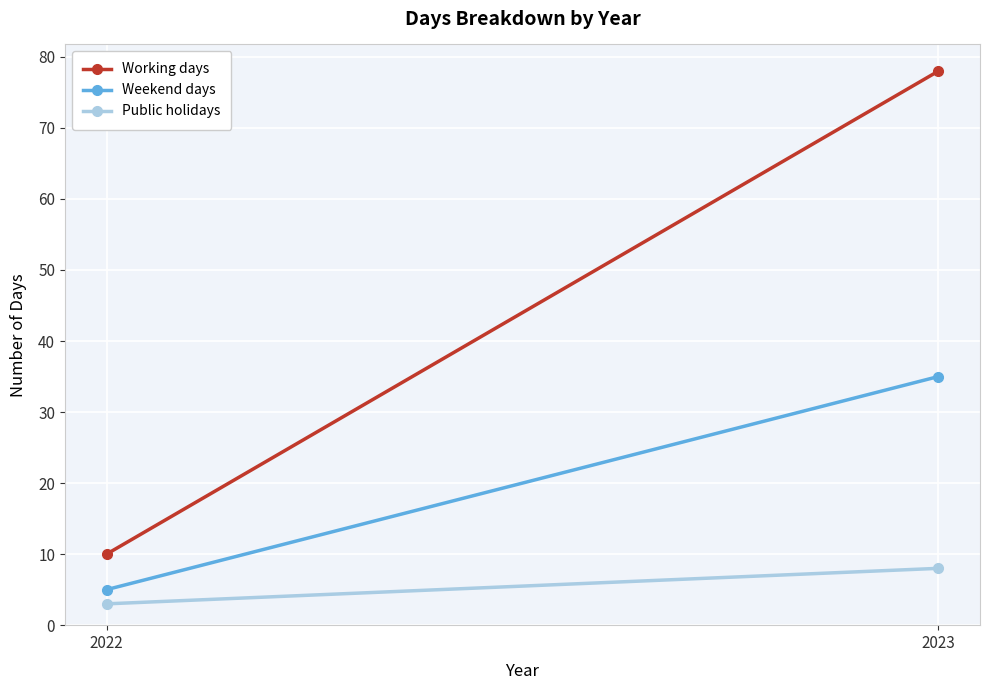

List the series in order of their overall mean, lowest first.

Public holidays, Weekend days, Working days